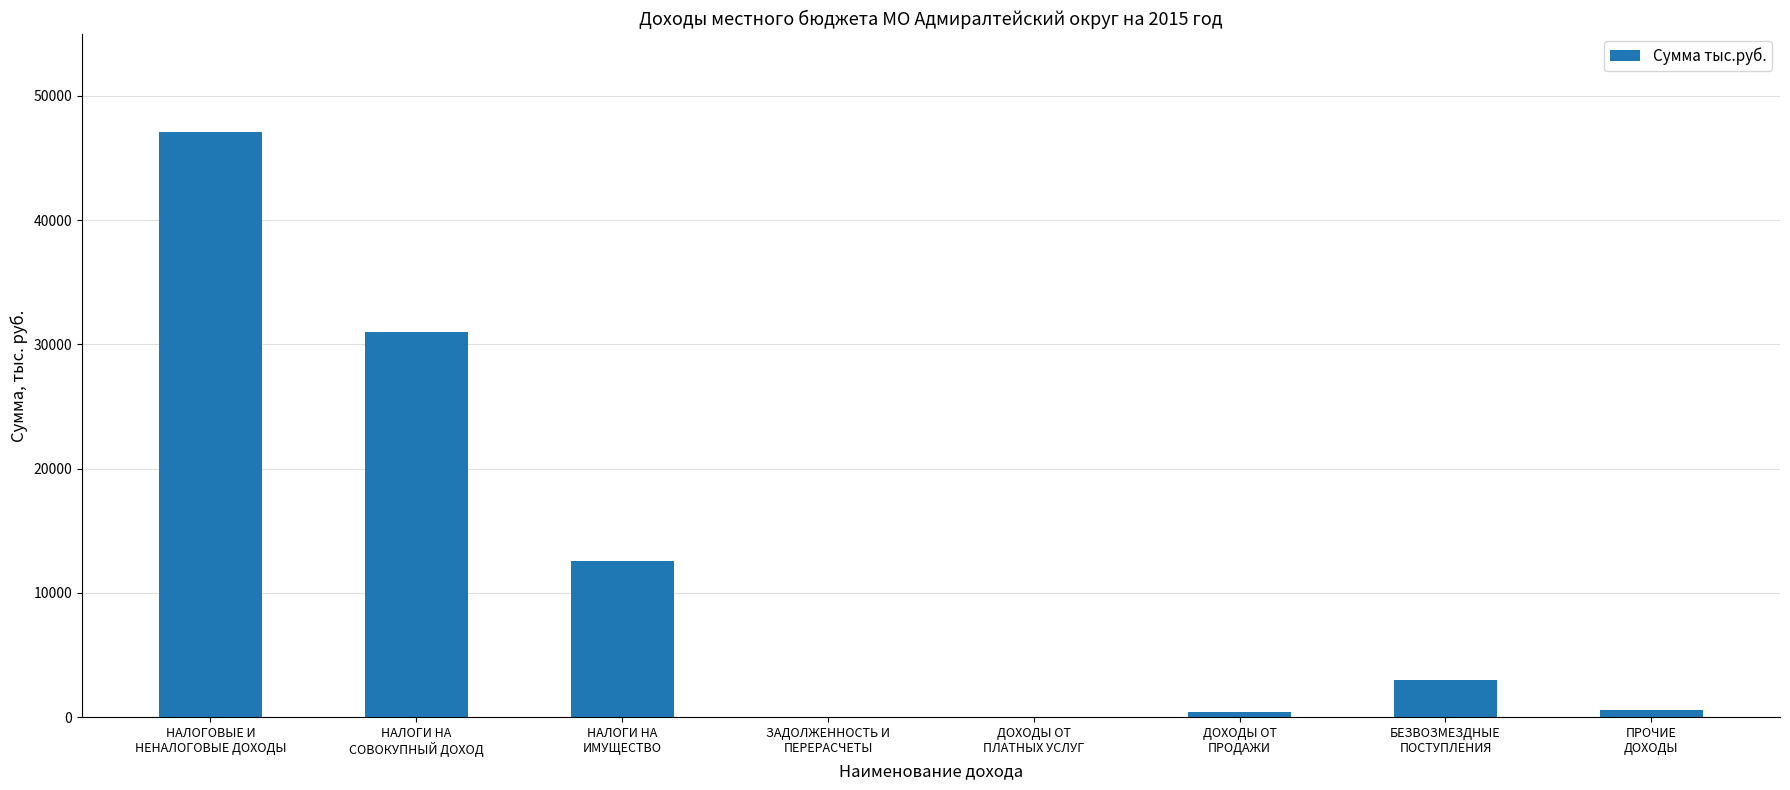

Which category has the highest value across all series?

НАЛОГОВЫЕ И
НЕНАЛОГОВЫЕ ДОХОДЫ